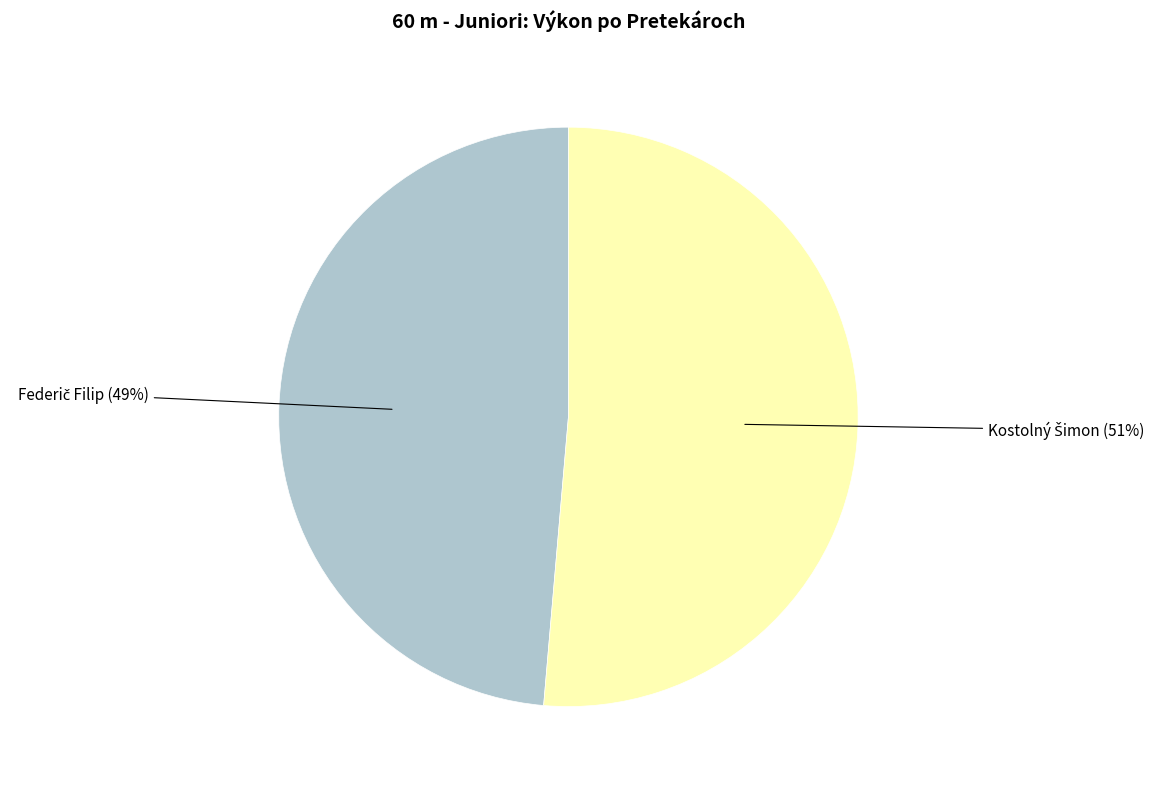

Is there any slice that represents more than half of the pie?

Yes